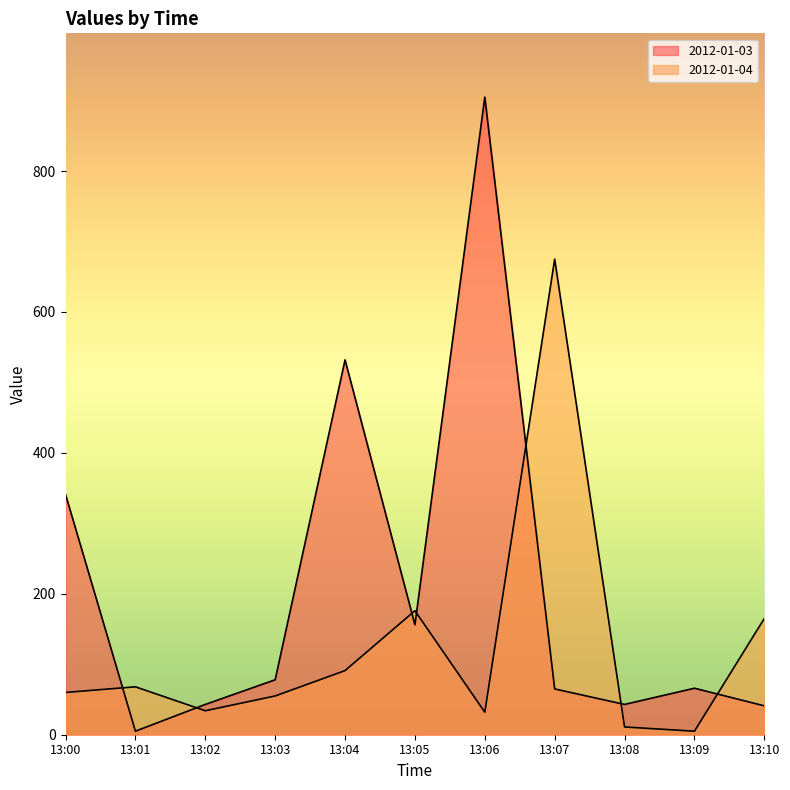

What is the sum of the 2012-01-03 values at 13:00 and 13:04?

873